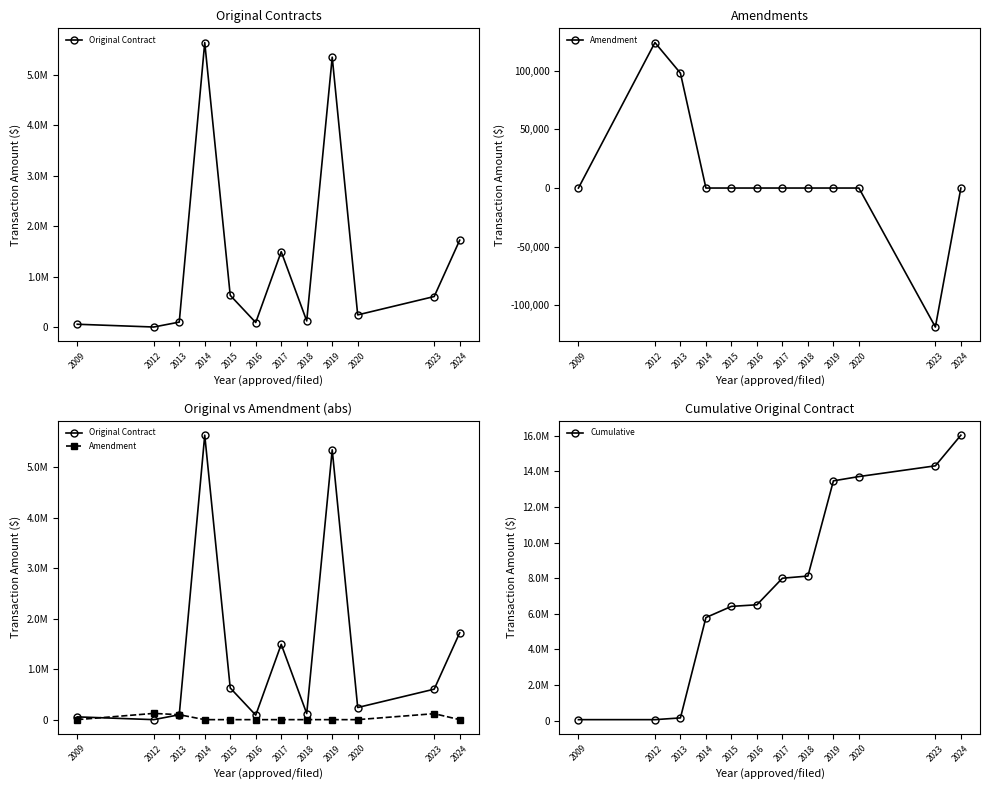

What is the highest value of the Amendment series?

123980